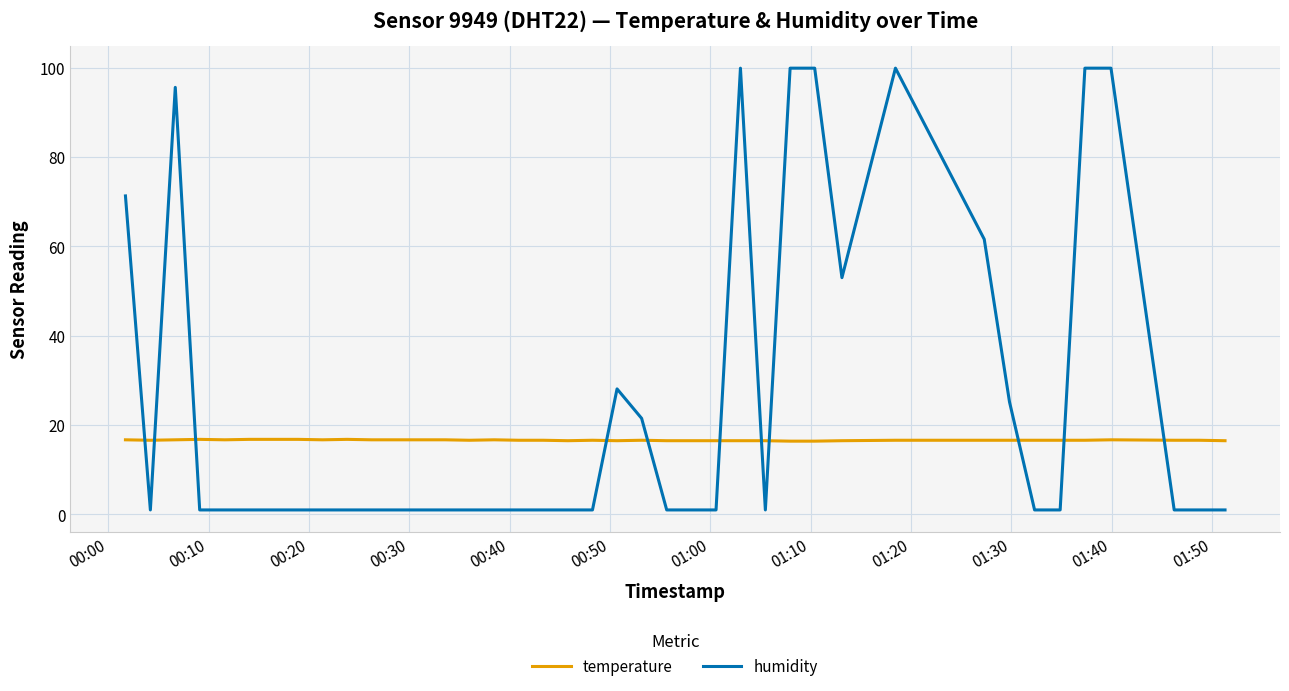

What is the sum of all humidity values?

982.7